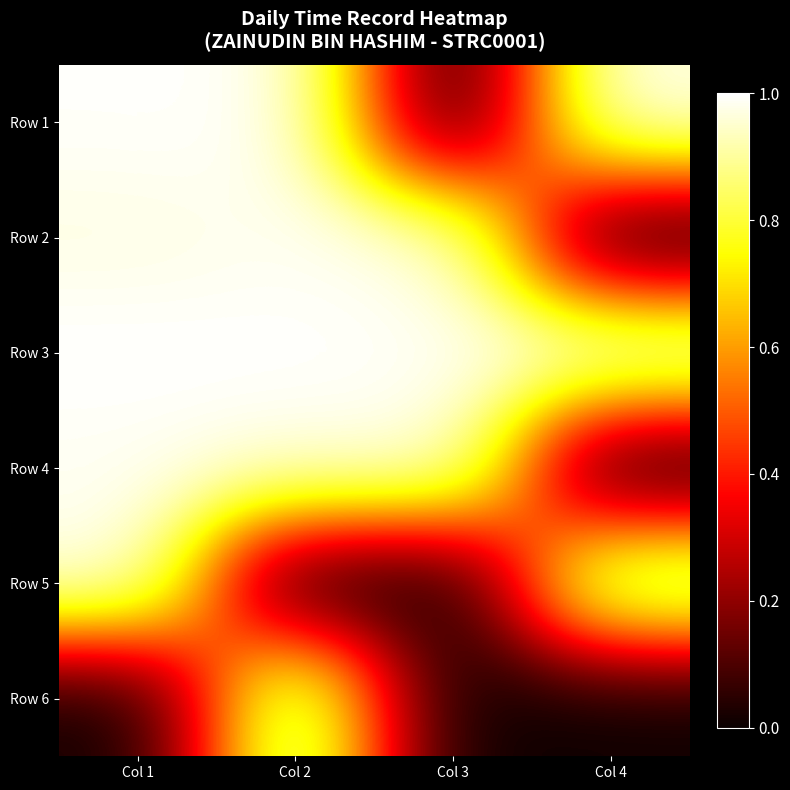

Reading left to right, list all the values displayed in this chart.

Row 1: Col 1=1.0	Col 2=1.0	Col 3=0.0	Col 4=1.0
Row 2: Col 1=1.0	Col 2=1.0	Col 3=1.0	Col 4=0.0
Row 3: Col 1=1.0	Col 2=1.0	Col 3=1.0	Col 4=1.0
Row 4: Col 1=1.0	Col 2=1.0	Col 3=1.0	Col 4=0.0
Row 5: Col 1=1.0	Col 2=0.0	Col 3=0.0	Col 4=1.0
Row 6: Col 1=0.0	Col 2=1.0	Col 3=0.0	Col 4=0.0